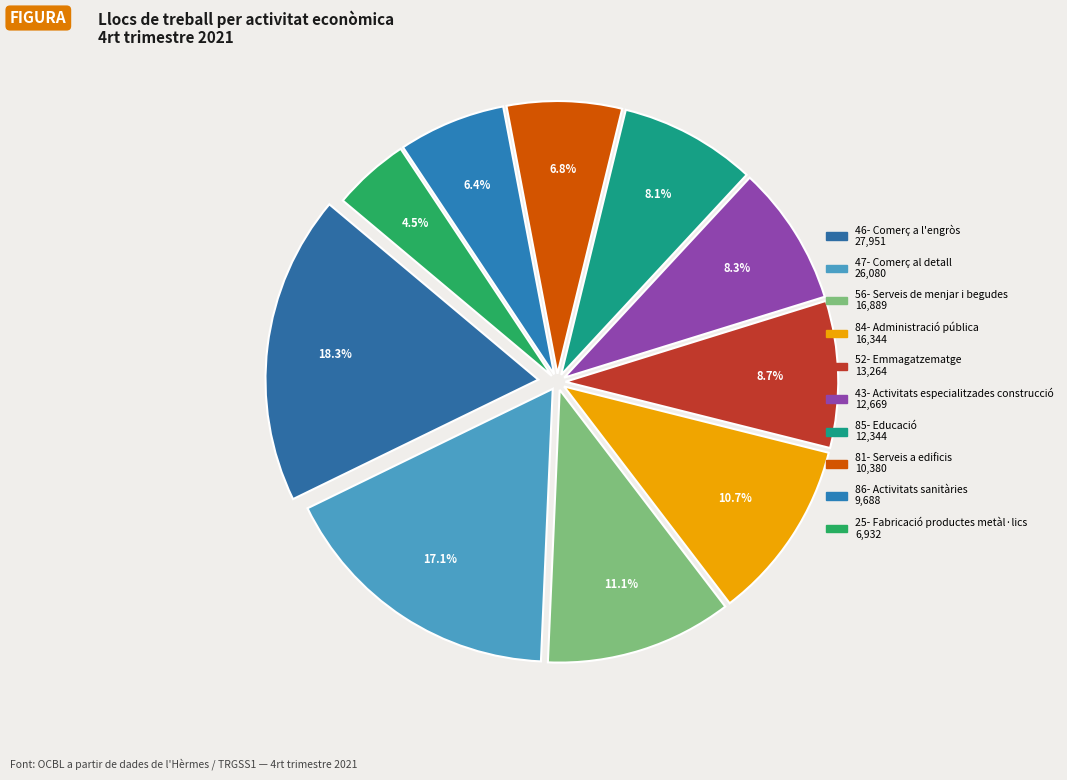

Does any single category account for the majority?

No